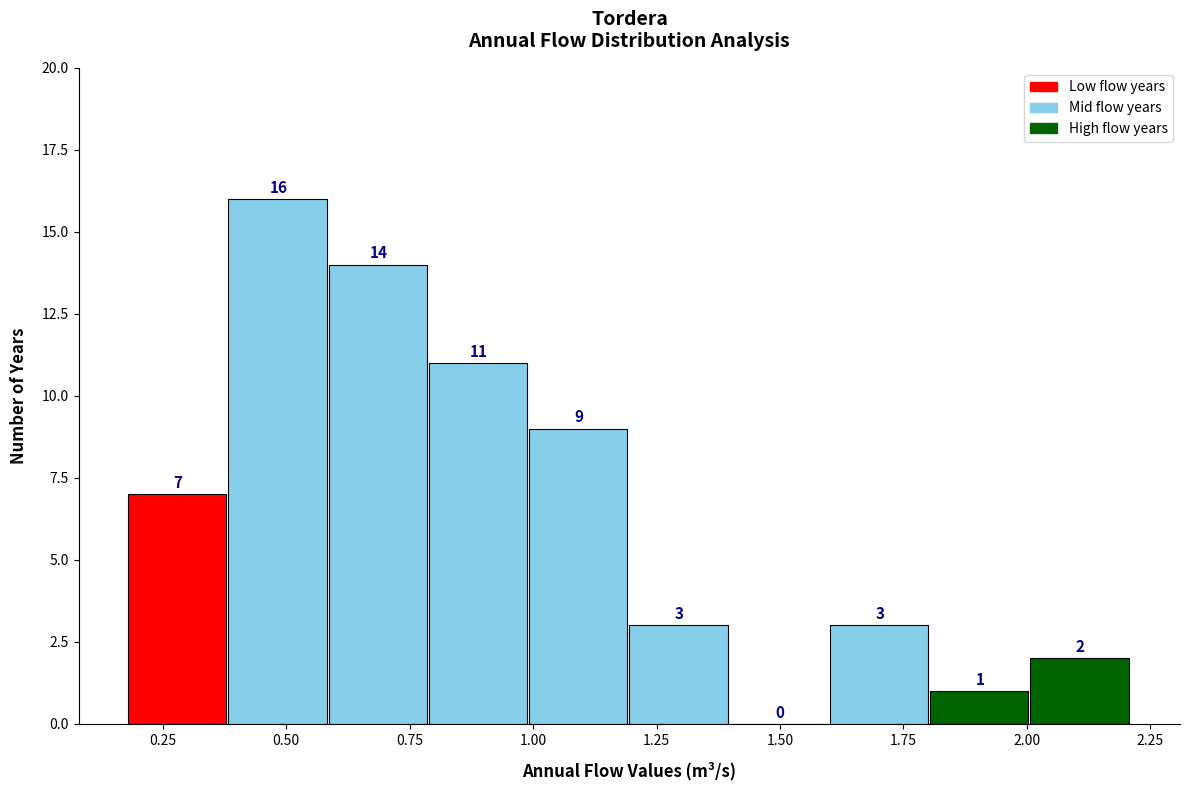

How tall is the bar that spans 1.8 to 2.0 on the x-axis? The bar edges are not printed on the chart, so give them approximately, as read against the axis.

1